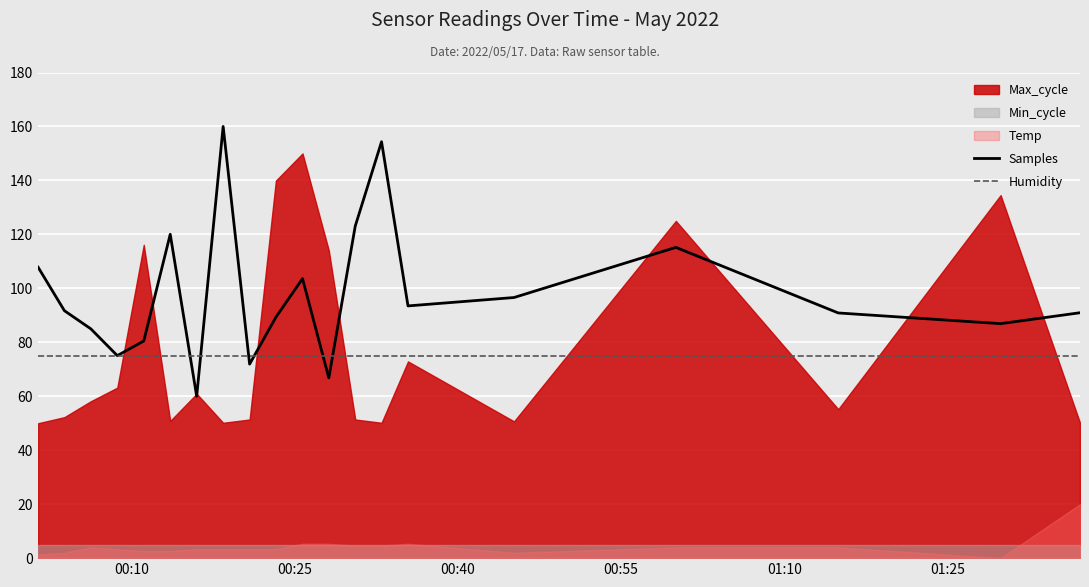

What is the lowest value of the Humidity series?

75.0